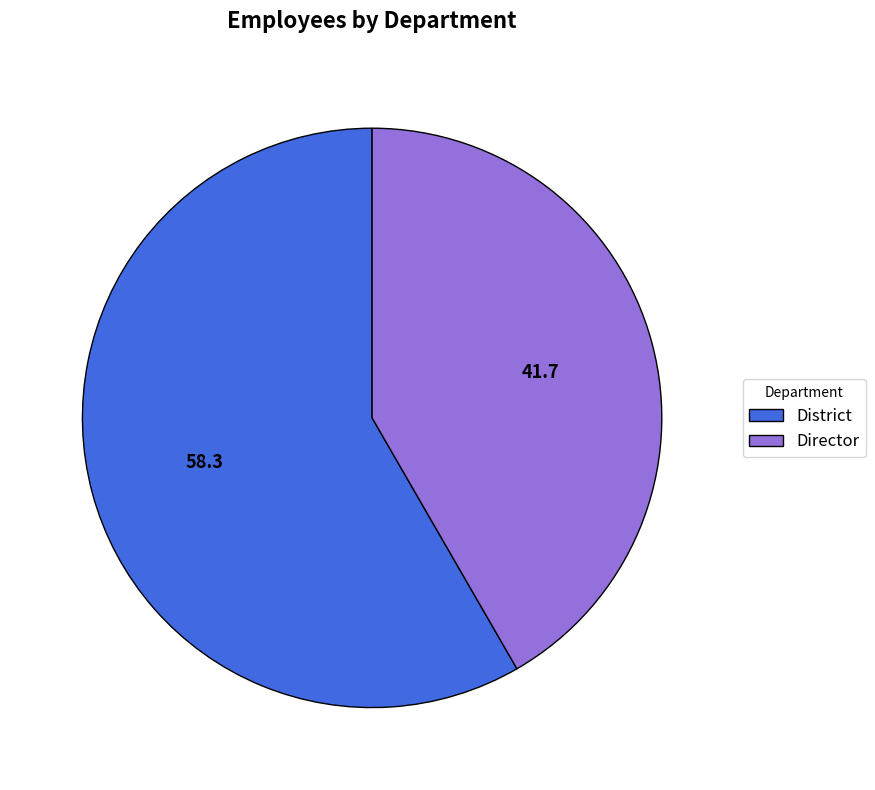

Which slice is the smallest?

Director